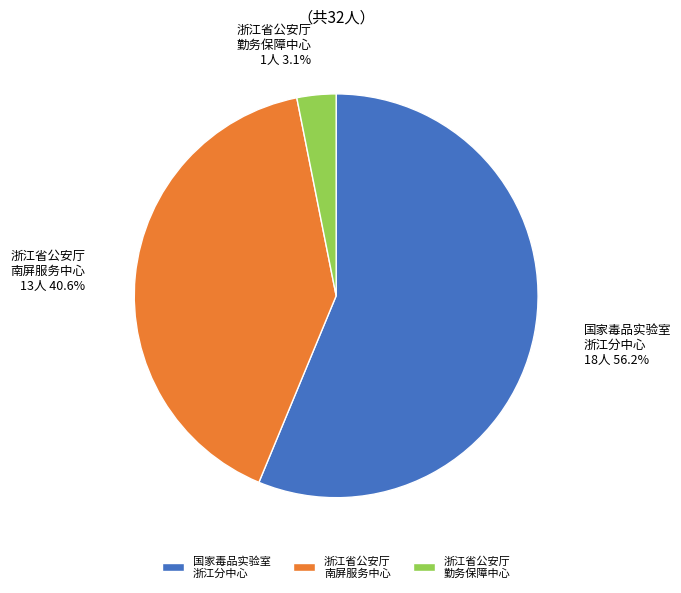

Which has a higher value, 浙江省公安厅 勤务保障中心 or 国家毒品实验室 浙江分中心?

国家毒品实验室 浙江分中心